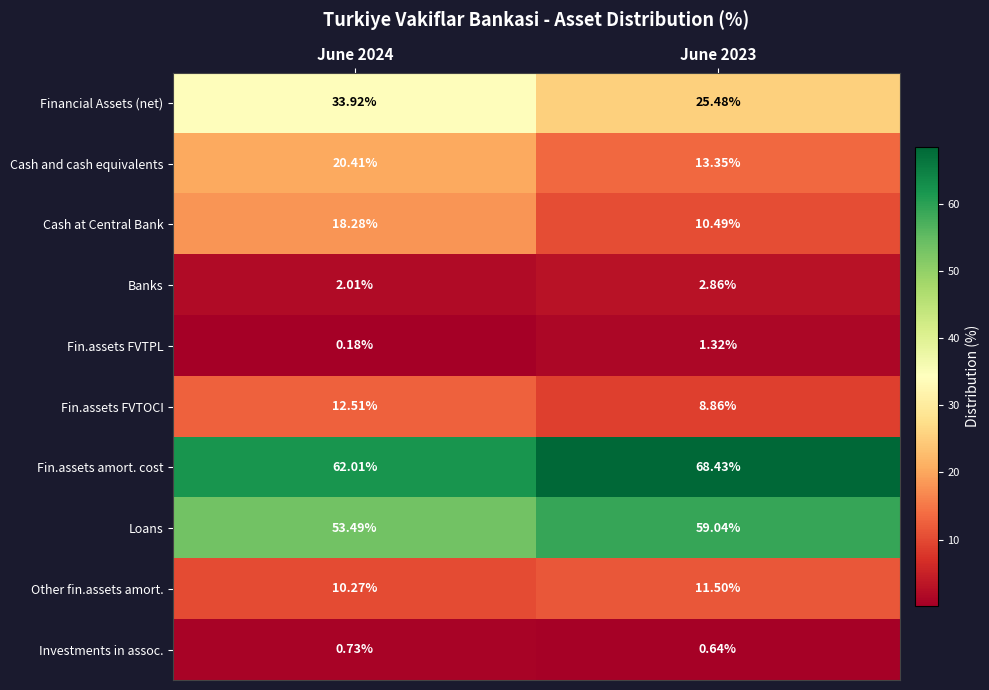

What is the total value across all series at June 2023?

202.0